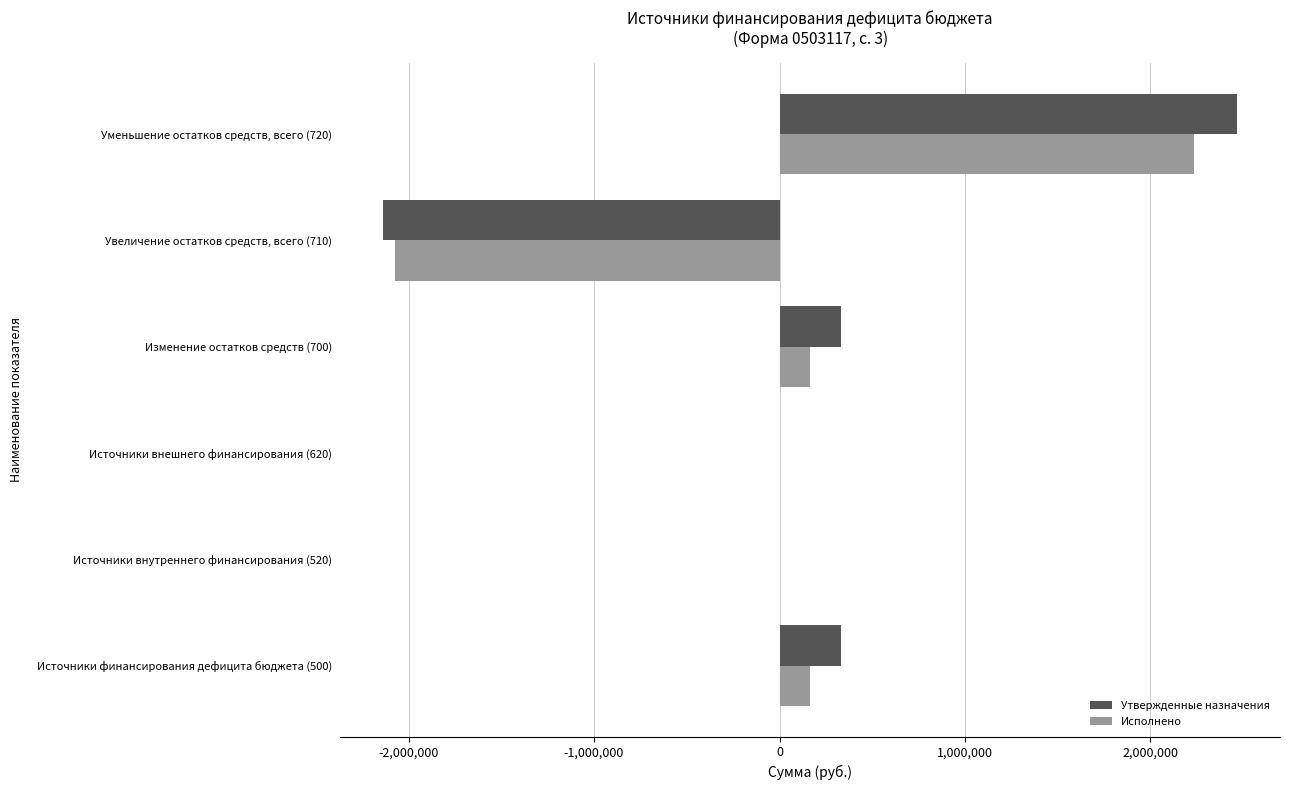

The value of Исполнено at Увеличение остатков средств, всего (710) is -2070945.9. True or false?

True